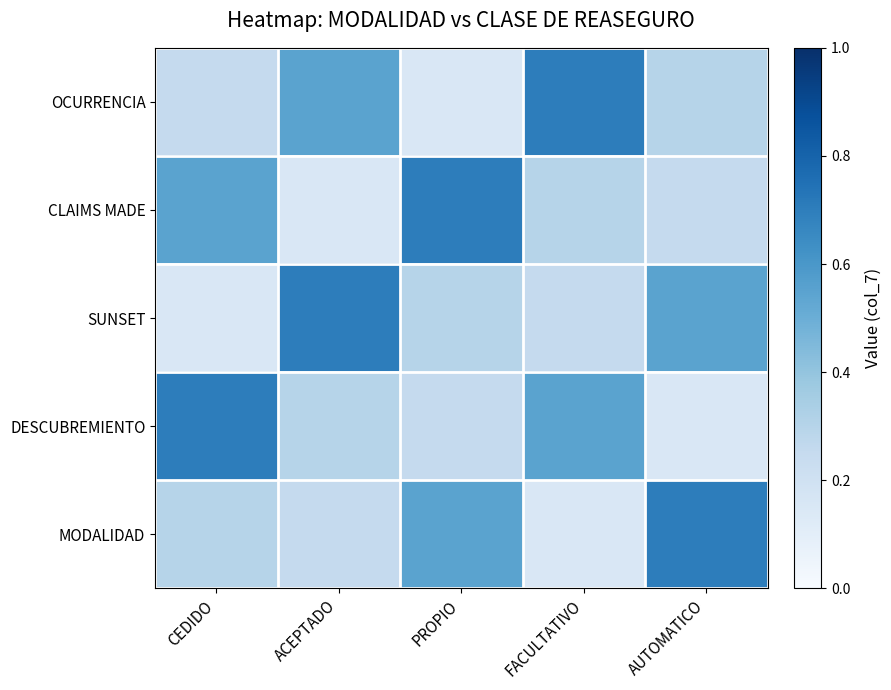

At which category is the sum across all series the highest?

CEDIDO